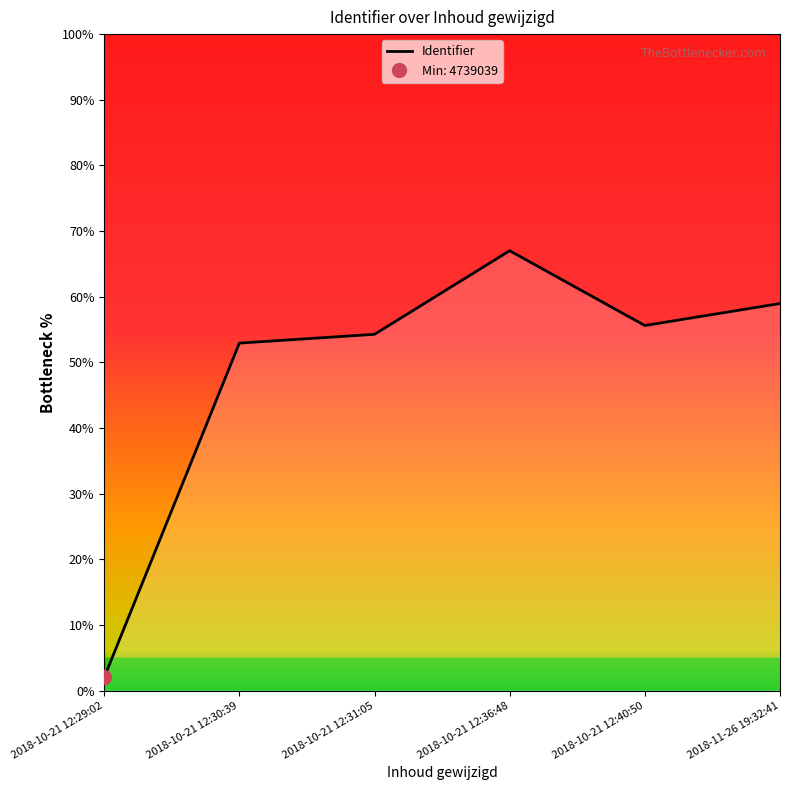

How many lines are shown in the chart?

1